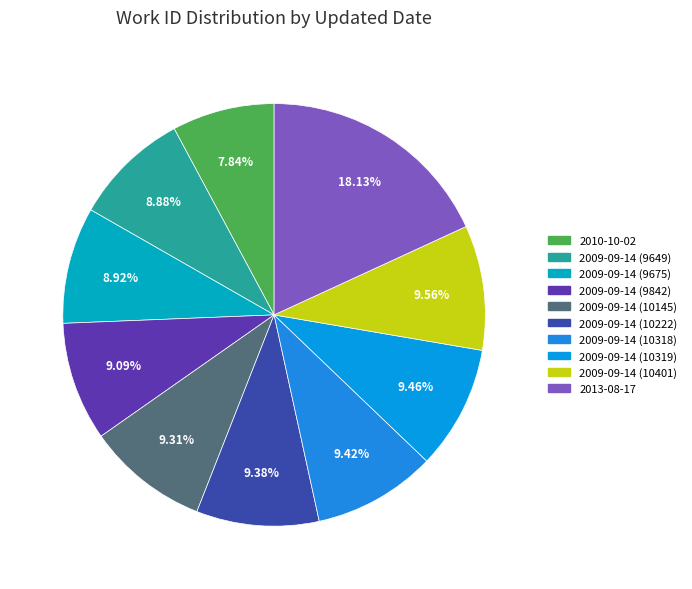

To the nearest percent, what percentage of the pie is 2009-09-14 (10401)?

10%